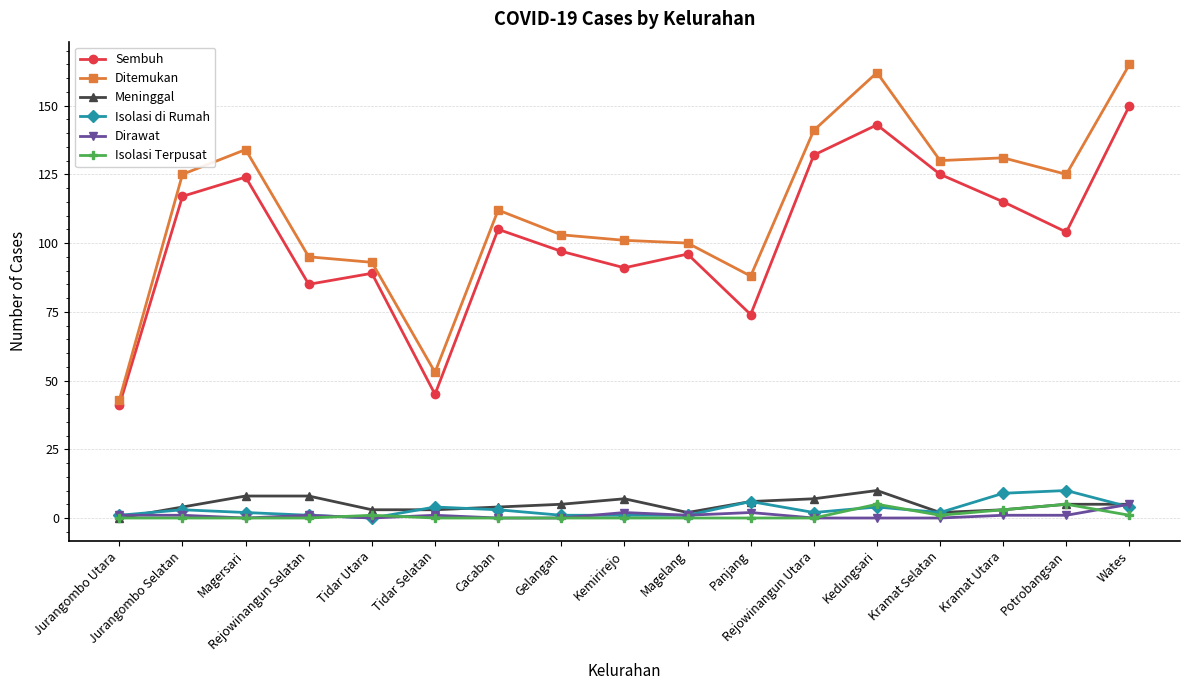

How many lines are shown in the chart?

6